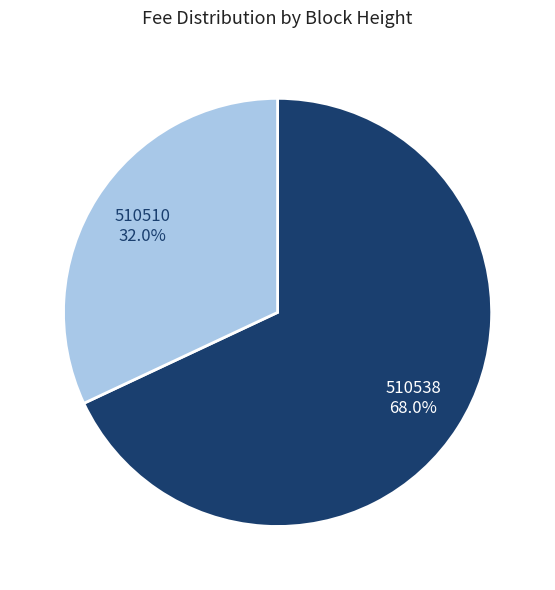

What percentage is the 510510 slice, to the nearest percent?

32%